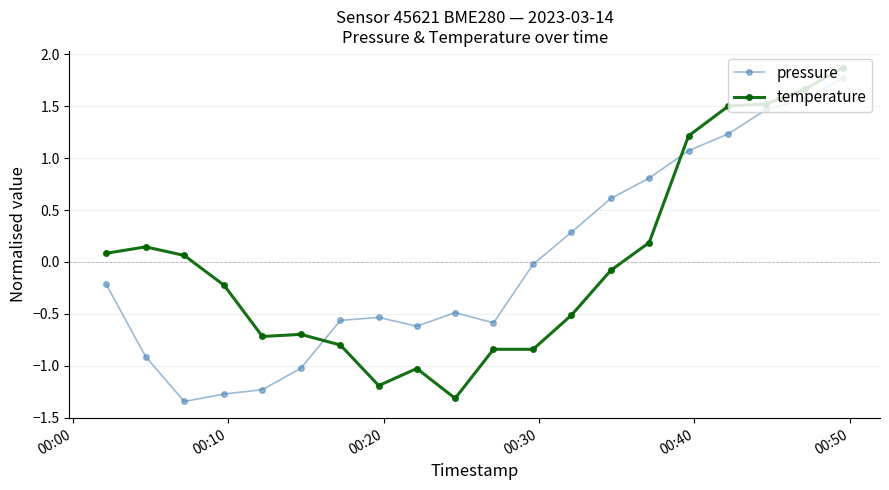

What is the value of the pressure point at the 1st from the left?

-0.2